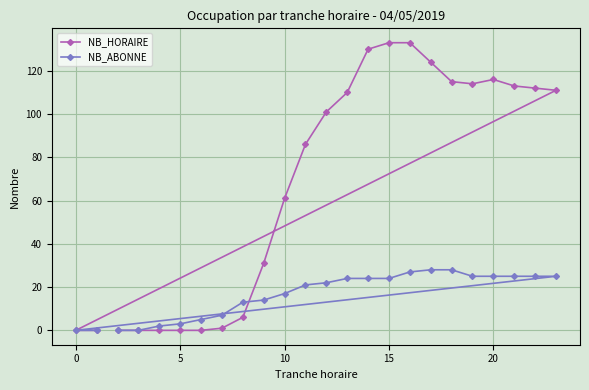

How many interior local peaks does the NB_HORAIRE series have?

1